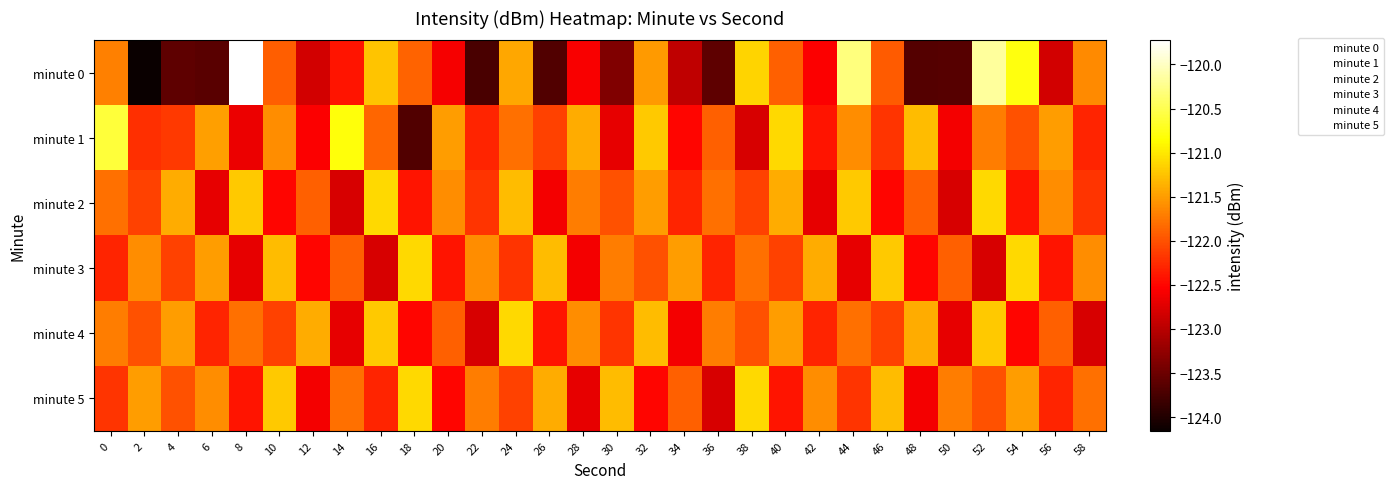

List the series in order of their peak value, lowest first.

minute 2, minute 3, minute 4, minute 5, minute 1, minute 0